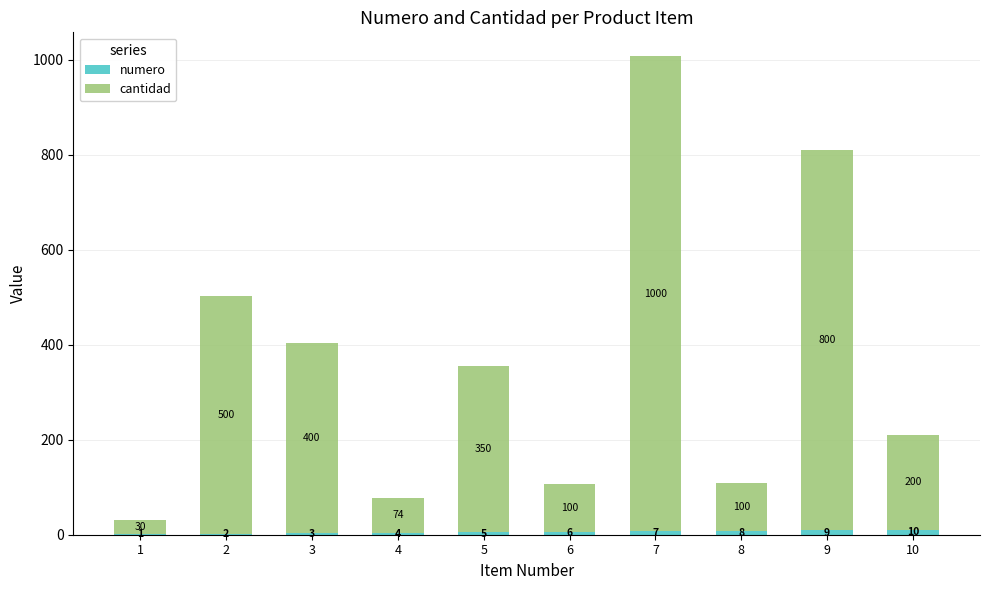

What is the total value across all series at 9?

809